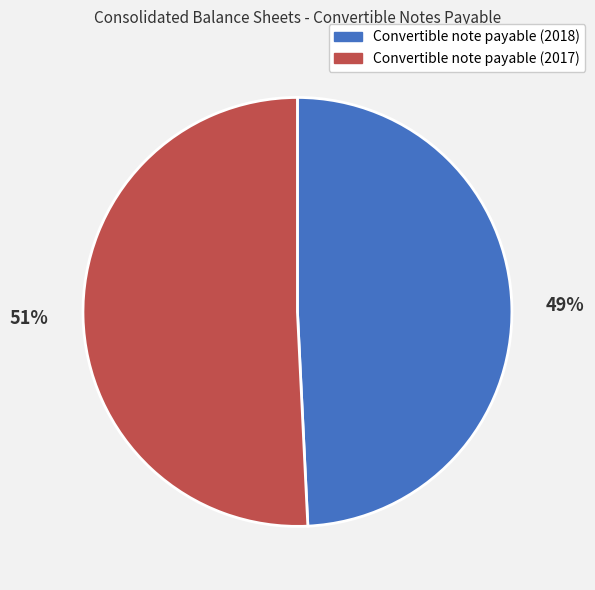

How many slices are in this pie chart?

2